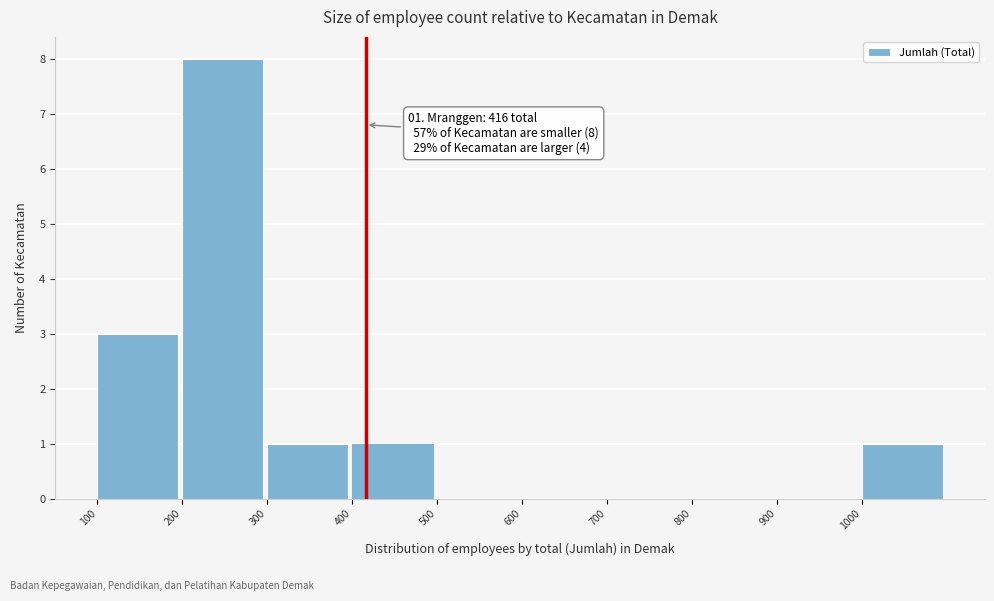

Which range on the x-axis has the tallest bar?

200 to 300